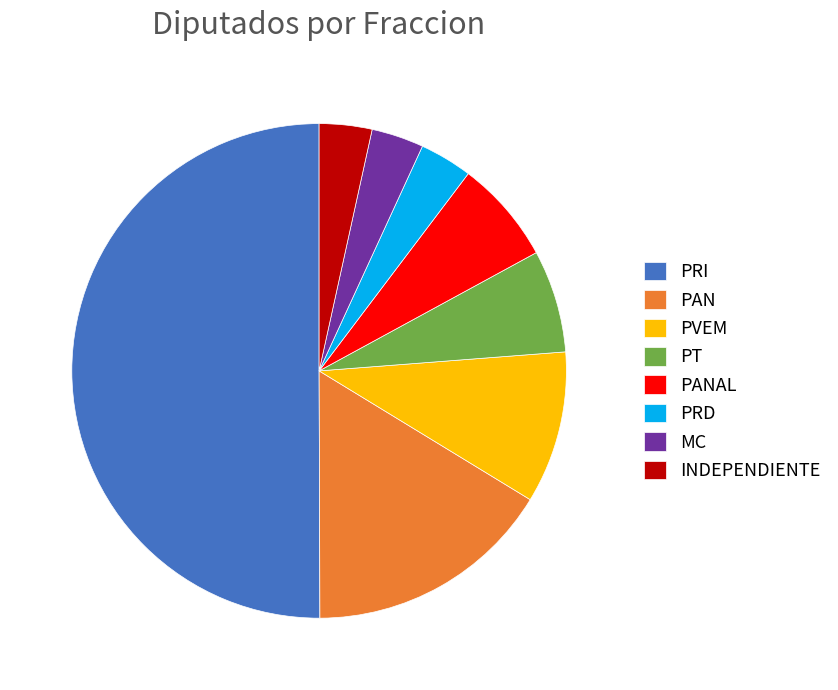

What is the majority slice?

PRI